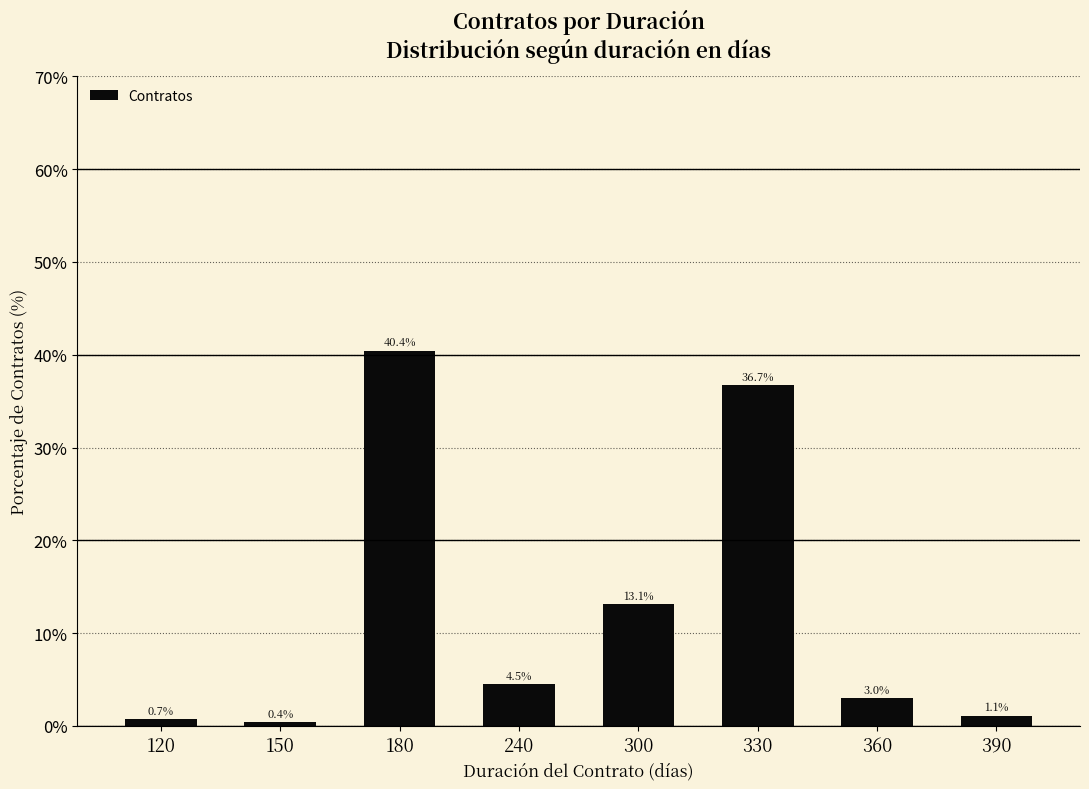

What is the sum of all values?

100.0